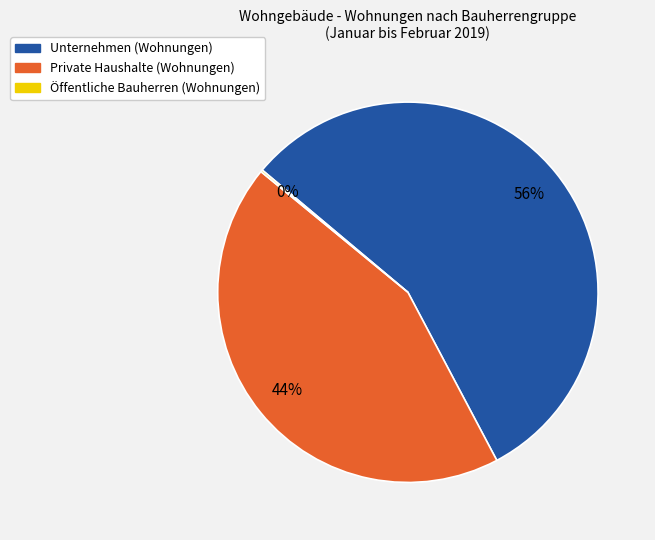

Combined, do Private Haushalte (Wohnungen) and Unternehmen (Wohnungen) account for over 50%?

Yes